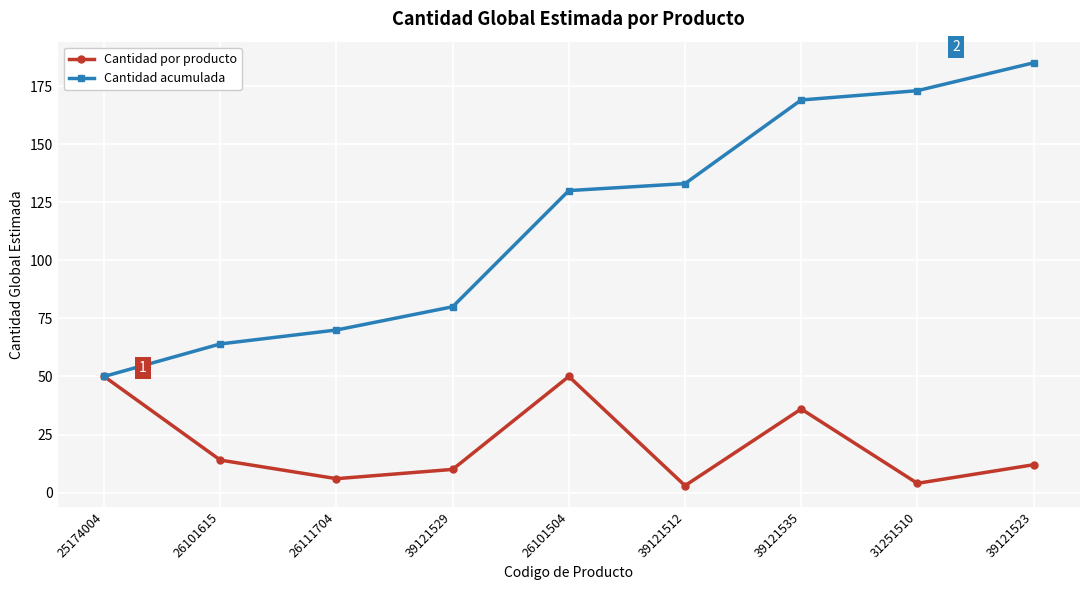

How many interior local valleys does the Cantidad por producto series have?

3